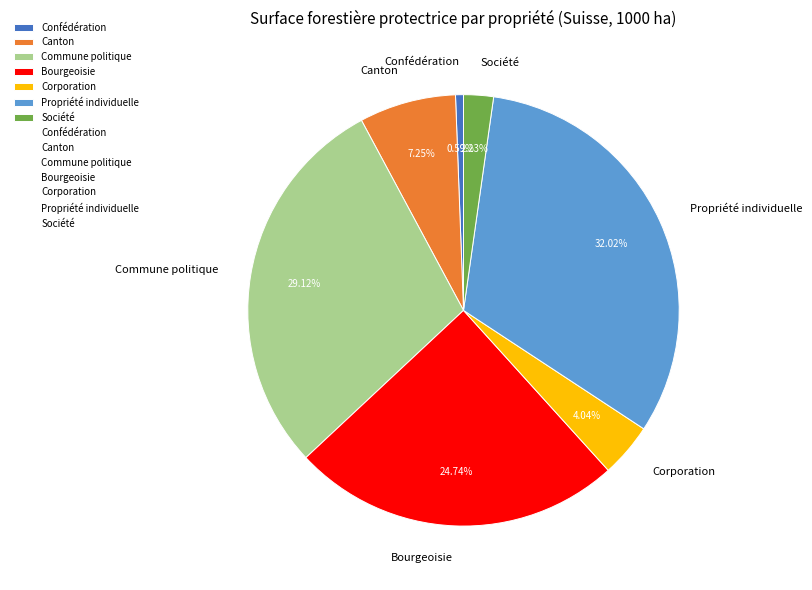

What portion of the pie excludes Confédération?

99.4%